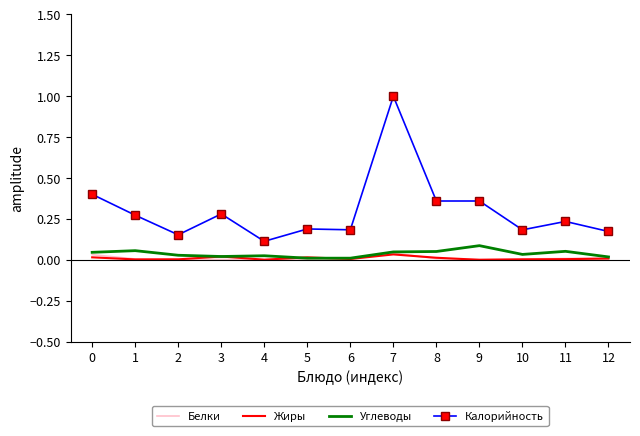

The Углеводы series shows 0.1 at 8. True or false?

True